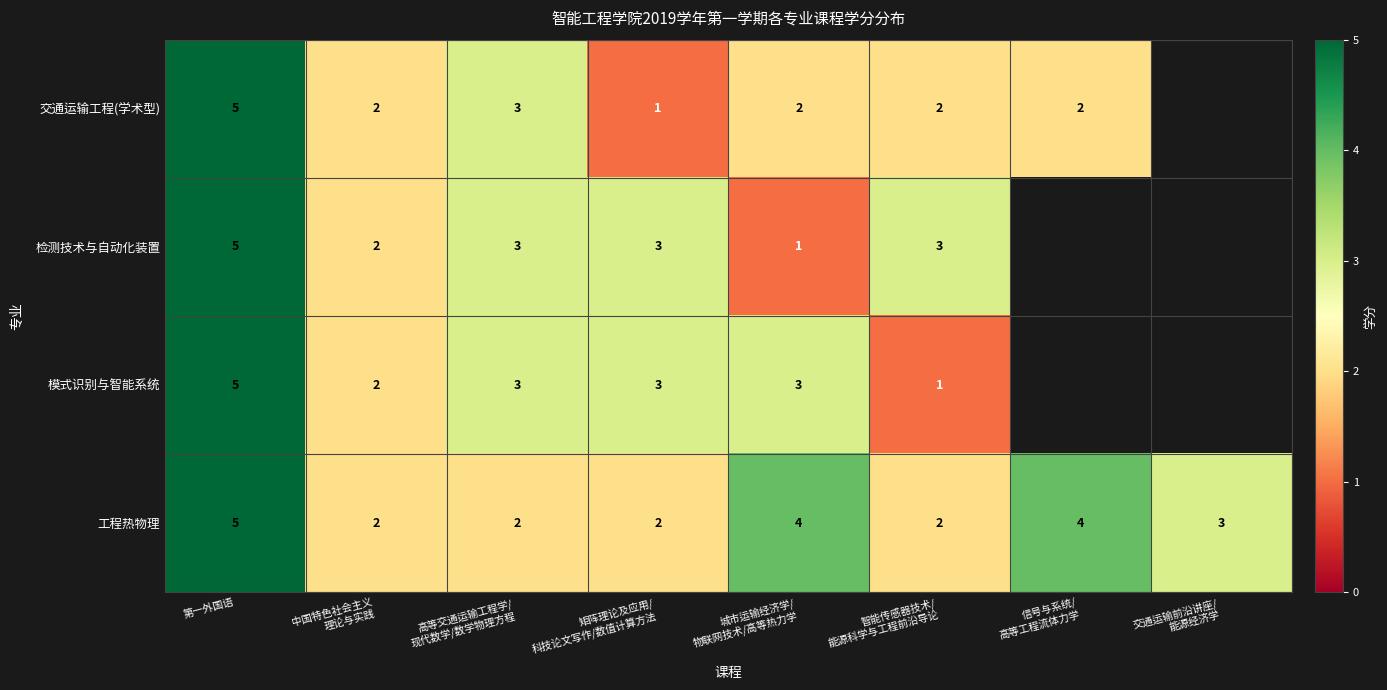

Count the 工程热物理 values in the range 2 to 4.

7